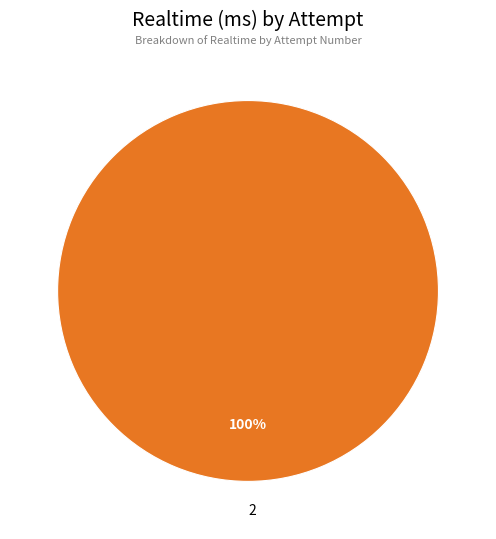

Rank the categories by value from lowest to highest.

2